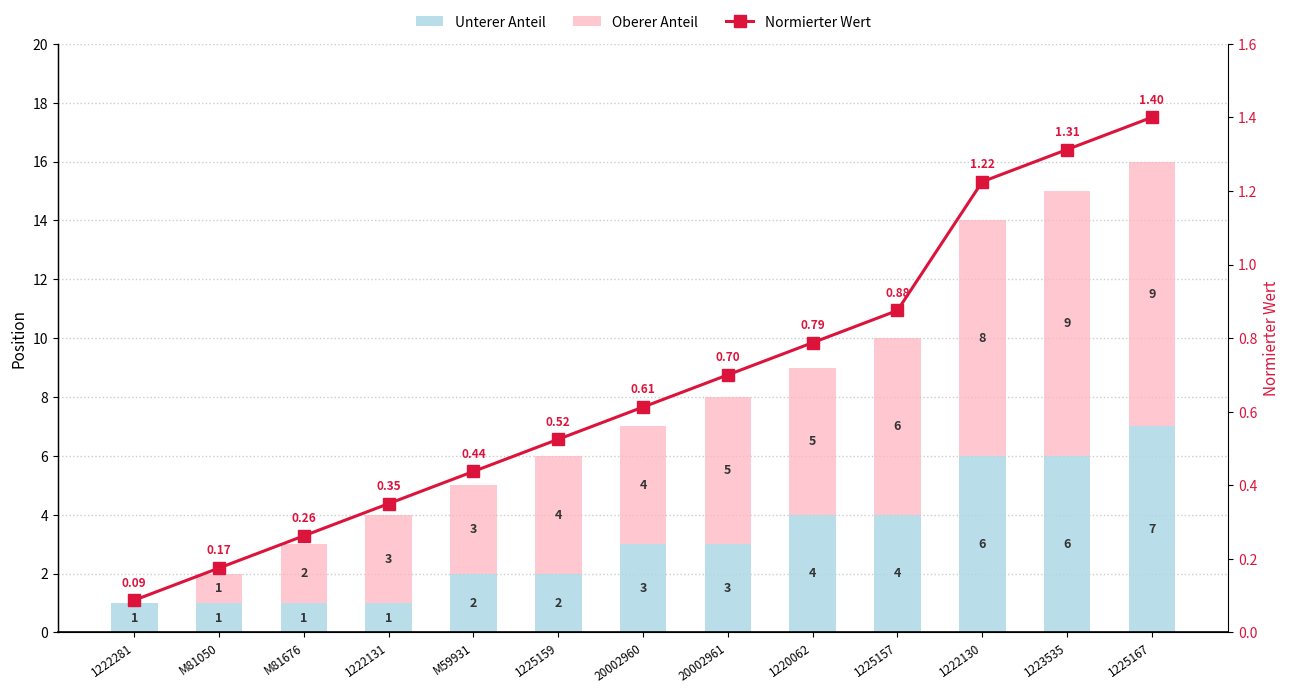

What is the spread (max minus min) of values at 20002961?

4.3